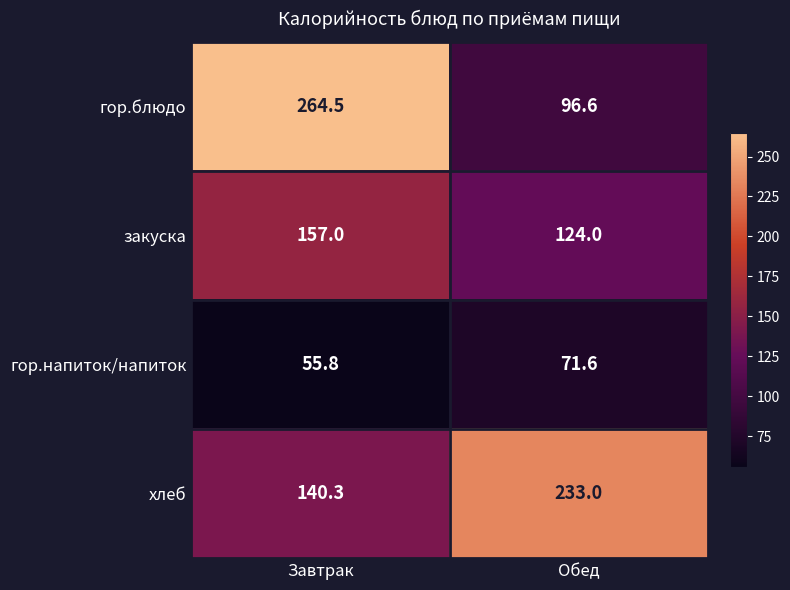

What is the difference between the highest and lowest values at Завтрак?

208.7